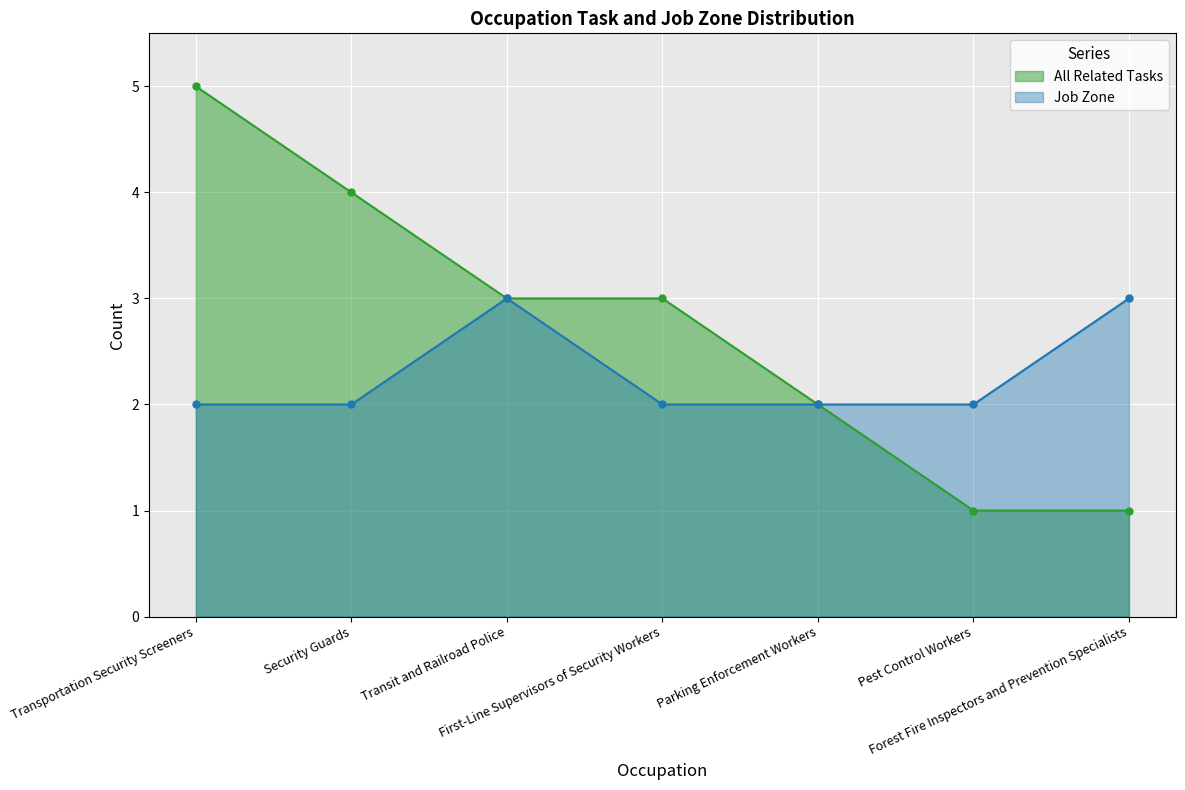

Reading left to right, extract all data points from this chart.

All Related Tasks: 5	4	3	3	2	1	1
Job Zone: 2	2	3	2	2	2	3